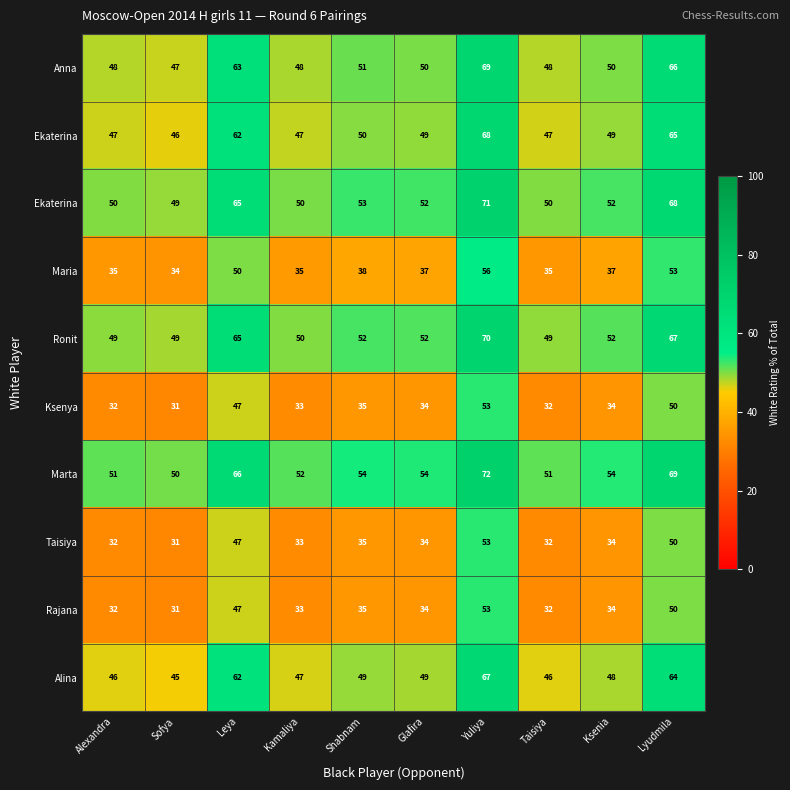

Between Leya and Kamaliya, which is larger?

Leya